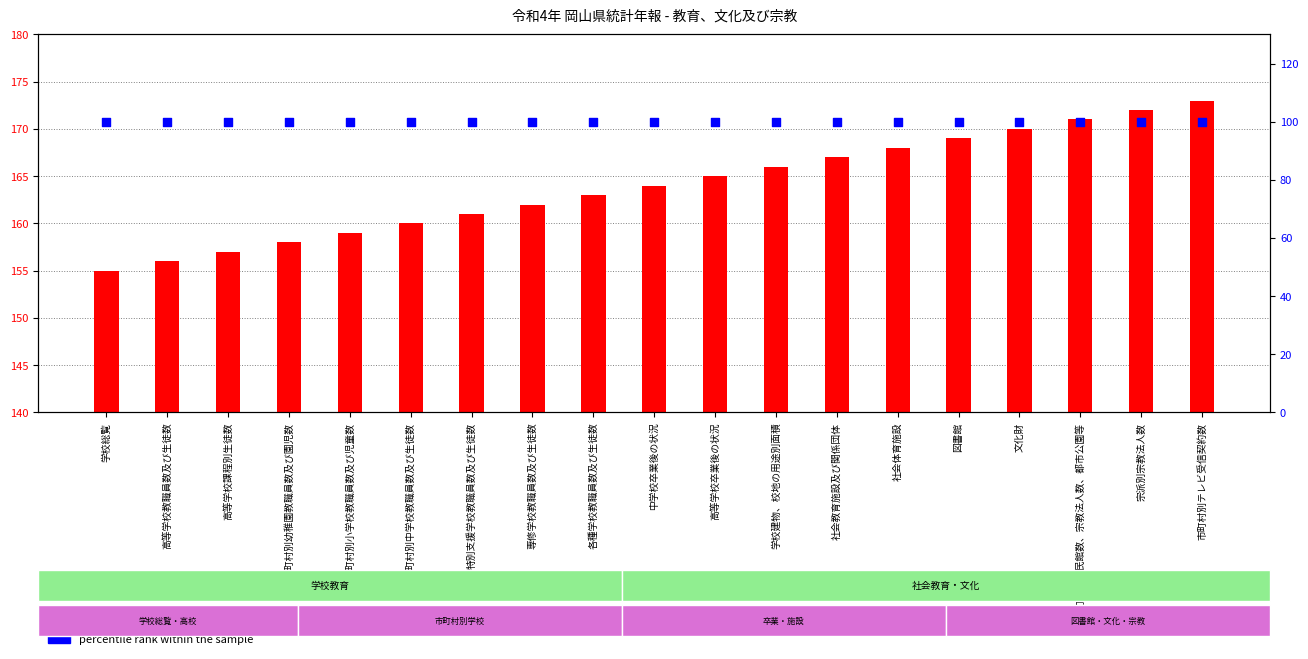

At how many categories does at least one series exceed 147?

19